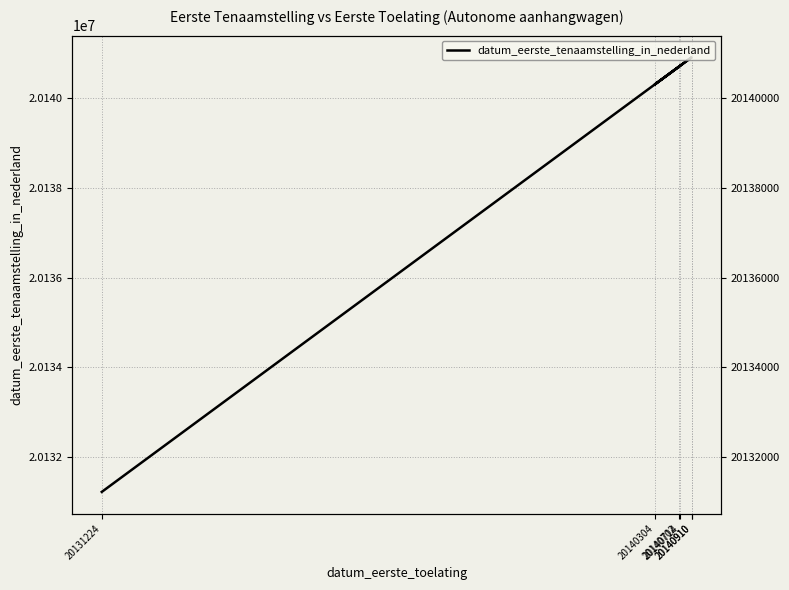

Does the chart have visible grid lines?

Yes